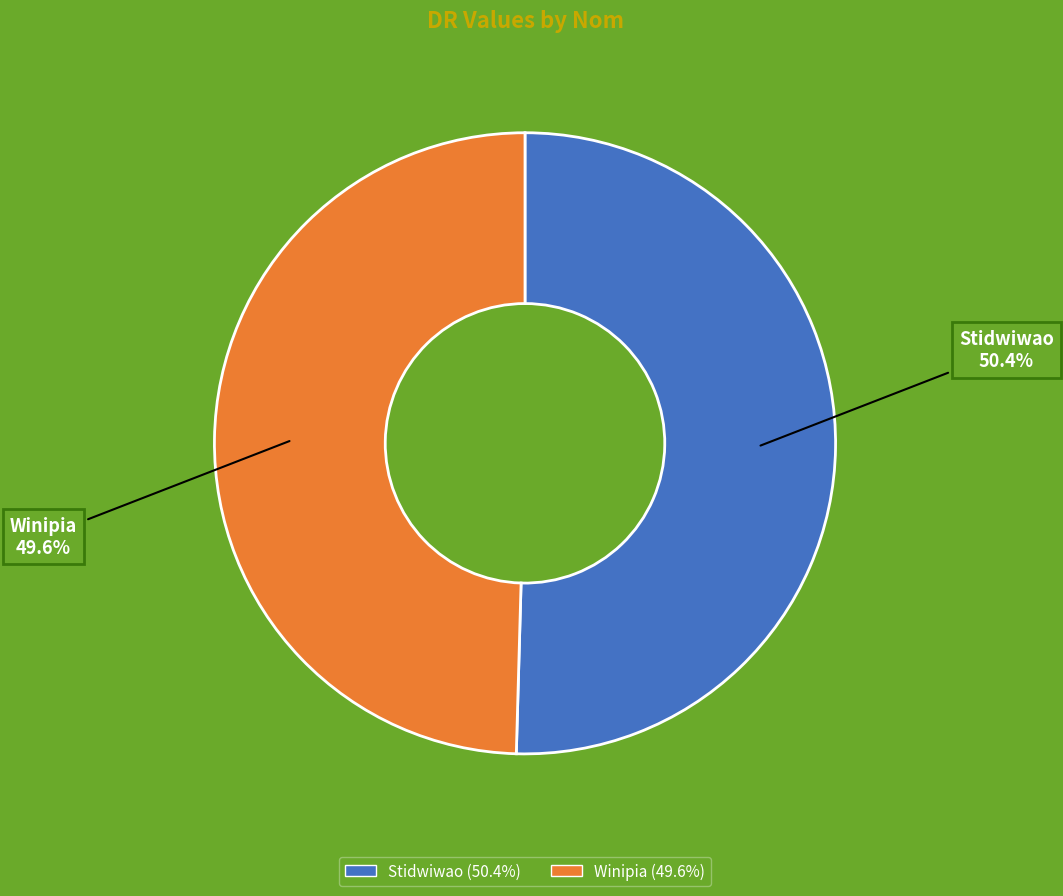

Do Stidwiwao and Winipia together represent more than half of the pie?

Yes